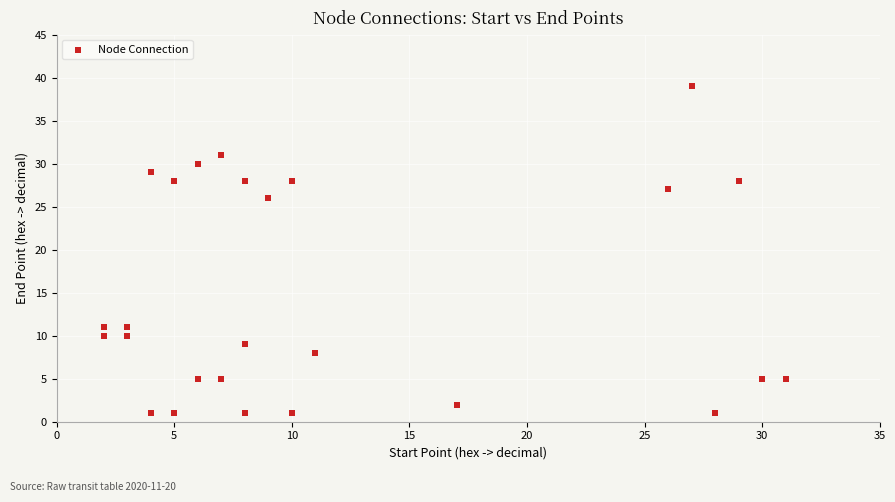

What is the range of Y values (max minus min)?

38